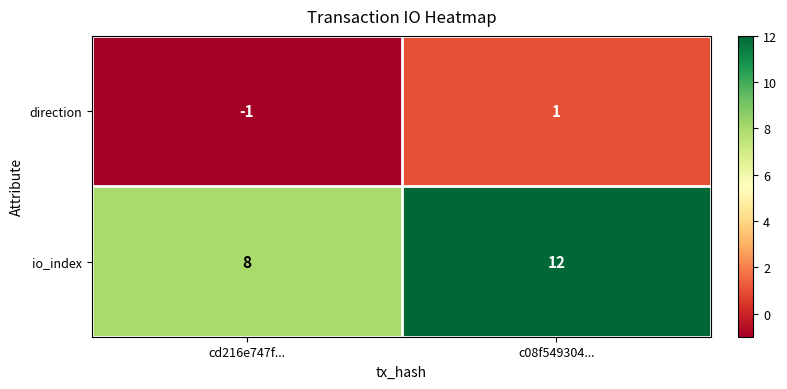

Which category has the lowest value in the io_index series?

cd216e747f...